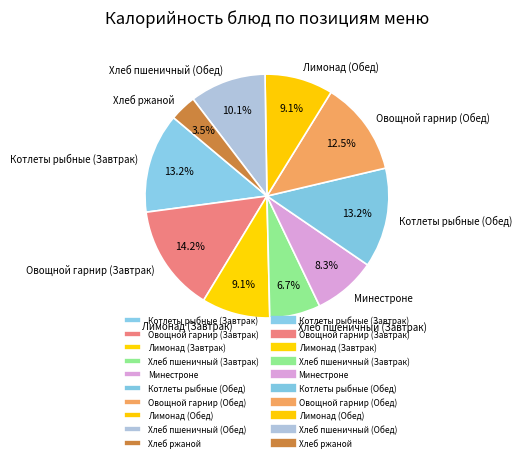

Does Хлеб ржаной account for over 50% of the chart?

No